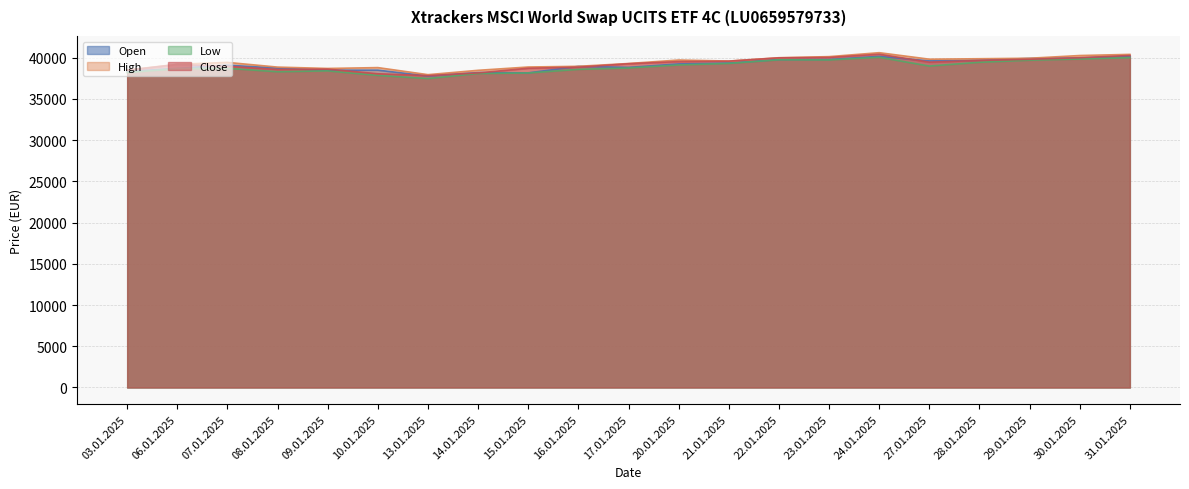

Reading left to right, list all the values displayed in this chart.

Open: 03.01.2025=38323	06.01.2025=38715	07.01.2025=39103	08.01.2025=38736	09.01.2025=38492	10.01.2025=38498	13.01.2025=37784	14.01.2025=38202	15.01.2025=38165	16.01.2025=38956	17.01.2025=38830	20.01.2025=39251	21.01.2025=39355	22.01.2025=39778	23.01.2025=39790	24.01.2025=40168	27.01.2025=39619	28.01.2025=39695	29.01.2025=39920	30.01.2025=39964	31.01.2025=40204
High: 03.01.2025=38513	06.01.2025=39206	07.01.2025=39436	08.01.2025=38866	09.01.2025=38701	10.01.2025=38805	13.01.2025=37948	14.01.2025=38476	15.01.2025=38877	16.01.2025=38961	17.01.2025=39301	20.01.2025=39724	21.01.2025=39600	22.01.2025=40004	23.01.2025=40136	24.01.2025=40614	27.01.2025=39826	28.01.2025=39881	29.01.2025=39940	30.01.2025=40270	31.01.2025=40408
Low: 03.01.2025=38206	06.01.2025=38672	07.01.2025=38717	08.01.2025=38303	09.01.2025=38410	10.01.2025=37860	13.01.2025=37479	14.01.2025=38087	15.01.2025=38155	16.01.2025=38591	17.01.2025=38762	20.01.2025=39126	21.01.2025=39315	22.01.2025=39756	23.01.2025=39737	24.01.2025=40056	27.01.2025=38993	28.01.2025=39454	29.01.2025=39705	30.01.2025=39848	31.01.2025=40012
Close: 03.01.2025=38474	06.01.2025=39186	07.01.2025=38962	08.01.2025=38577	09.01.2025=38616	10.01.2025=38059	13.01.2025=37831	14.01.2025=38163	15.01.2025=38729	16.01.2025=38855	17.01.2025=39276	20.01.2025=39531	21.01.2025=39587	22.01.2025=39987	23.01.2025=40038	24.01.2025=40430	27.01.2025=39463	28.01.2025=39677	29.01.2025=39816	30.01.2025=40005	31.01.2025=40278